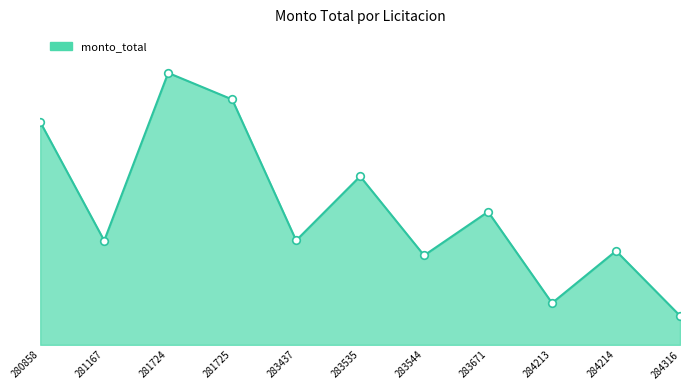

What is the change in value from 283544 to 284214?

+6046500